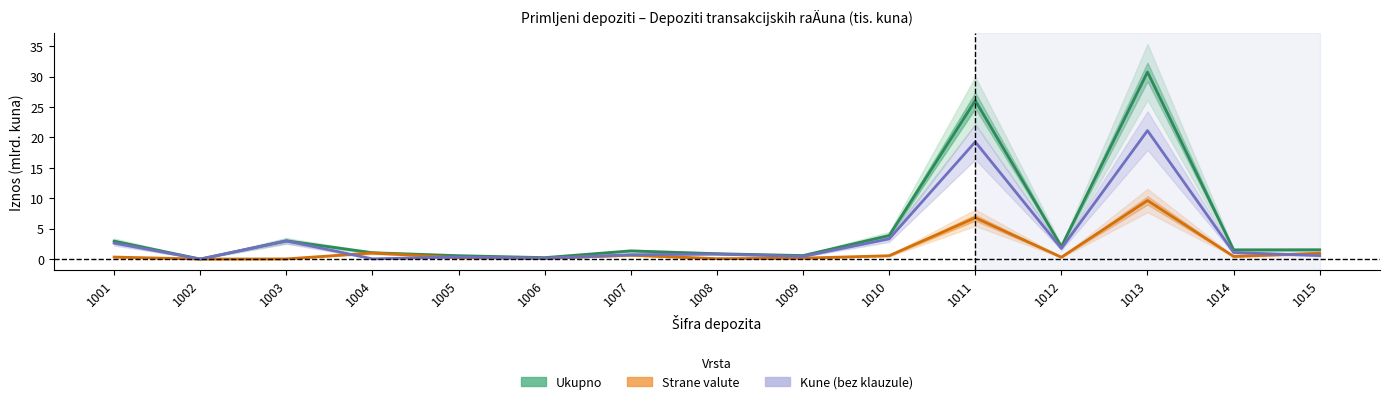

Between 1008 and 1010, which is larger?

1010